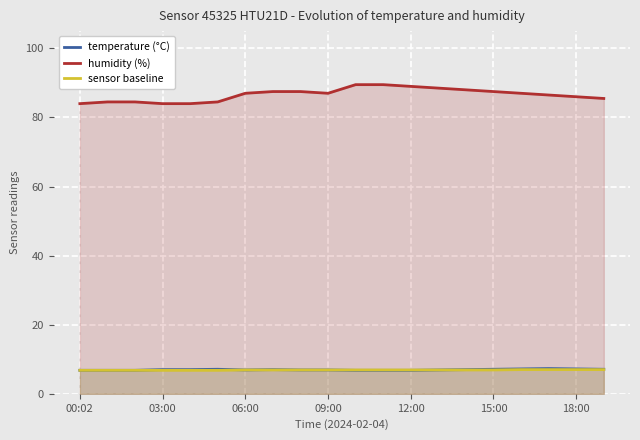

What is the average value of the temperature (°C) series?

7.0